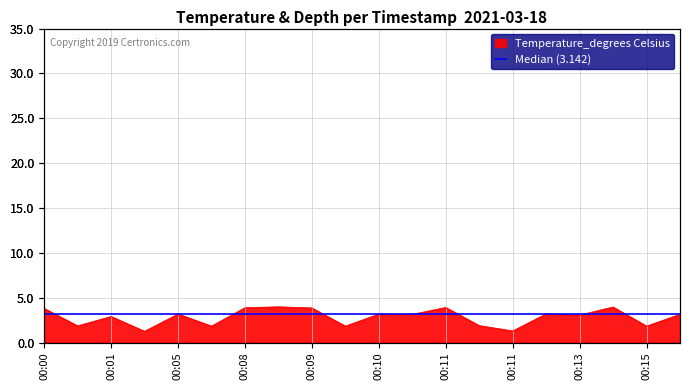

The value at 9 is 1.8. True or false?

True